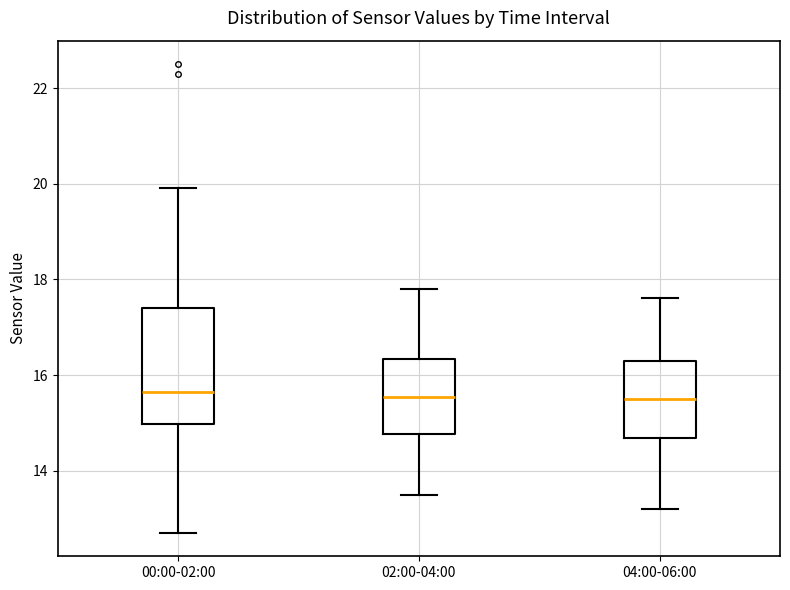

Where does the upper whisker of the box for 02:00-04:00 end on the y-axis? The values are not printed on the chart, so give them approximately, as read against the axis.

17.8